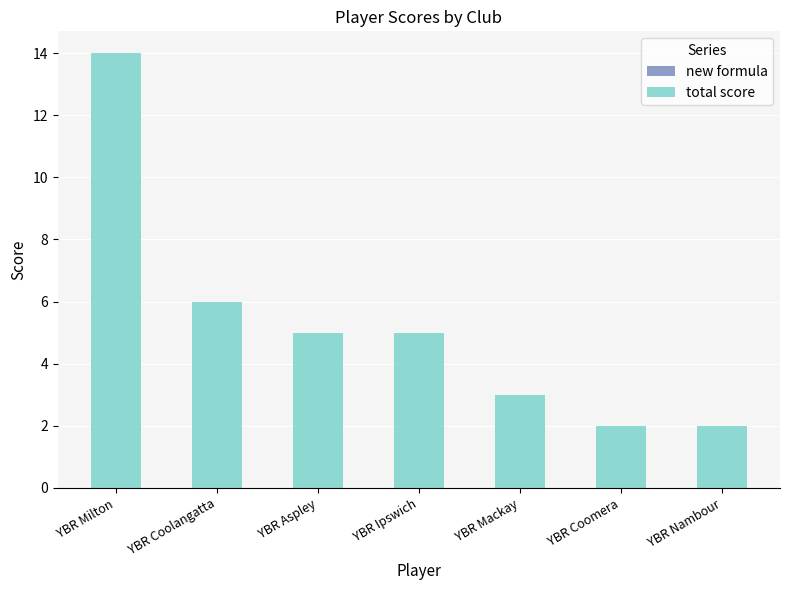

Does the chart contain stacked bars?

No